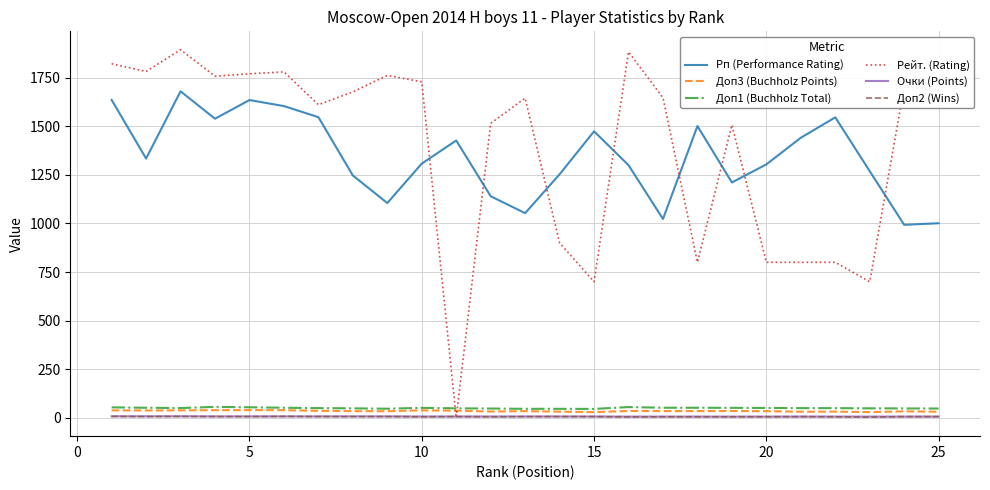

Which series has the widest spread of values?

Рейт. (Rating)